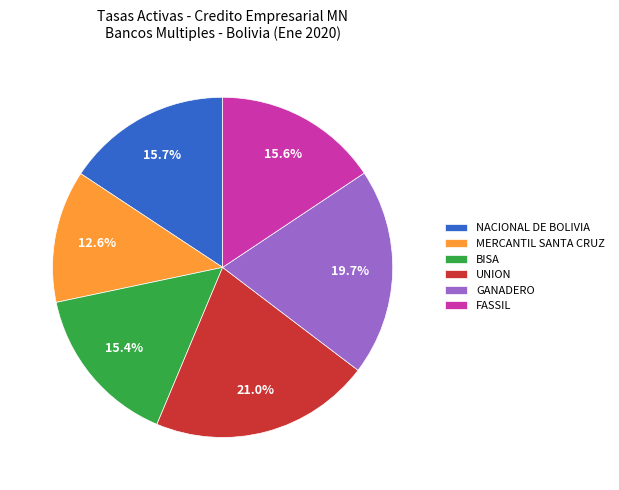

To the nearest percent, what percentage of the pie is GANADERO?

20%